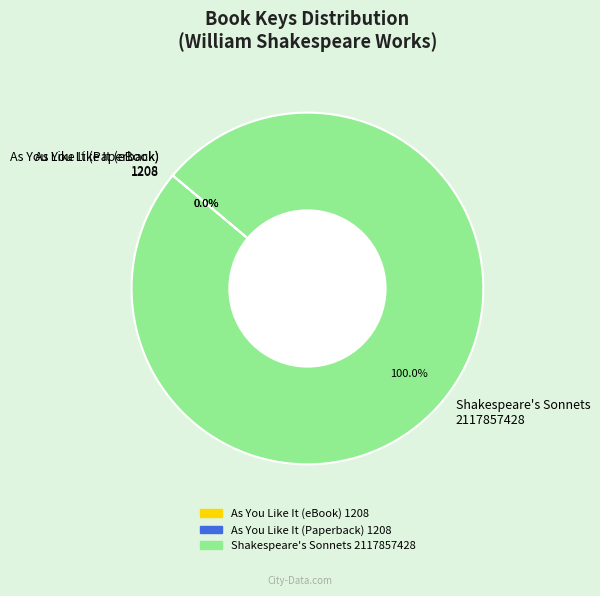

Which slice is the largest?

Shakespeare's Sonnets 2117857428